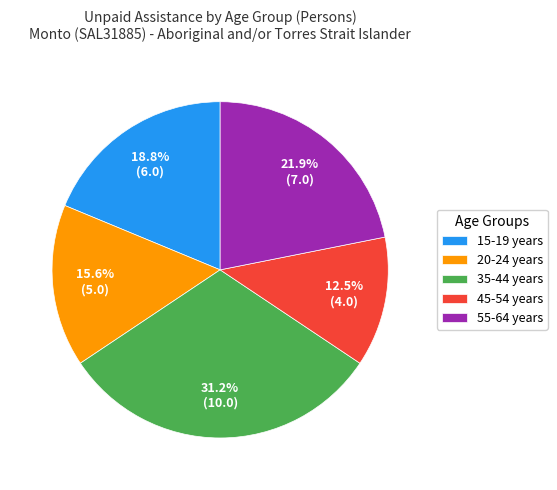

Count the number of slices in the pie.

5